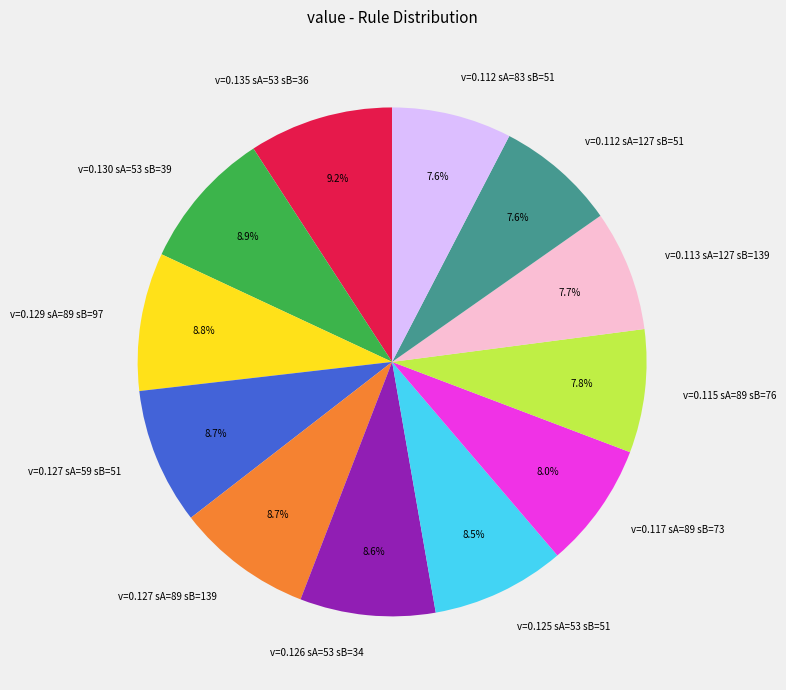

Does v=0.127 sA=89 sB=139 represent more than half of the total?

No